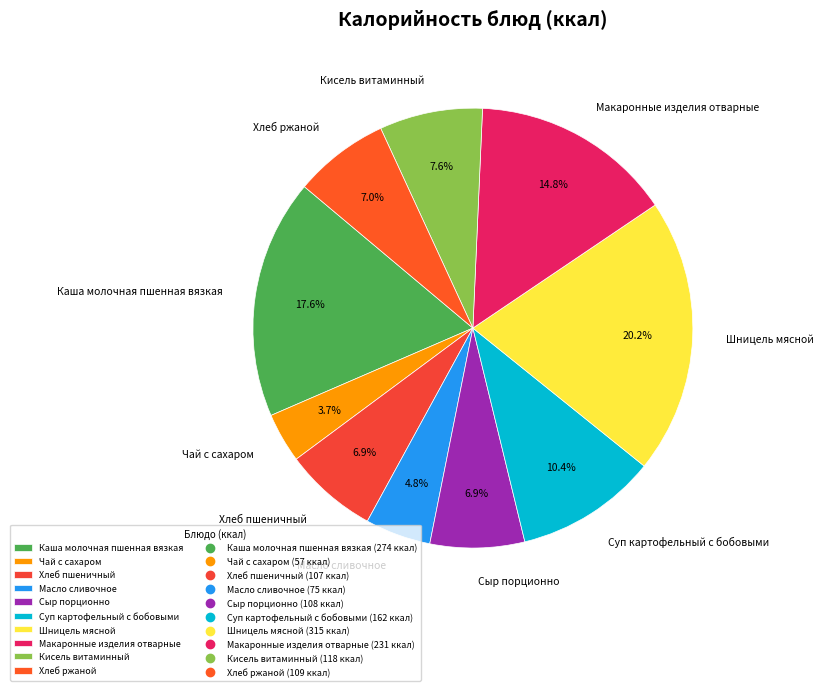

What is the smallest slice in the pie chart?

Чай с сахаром